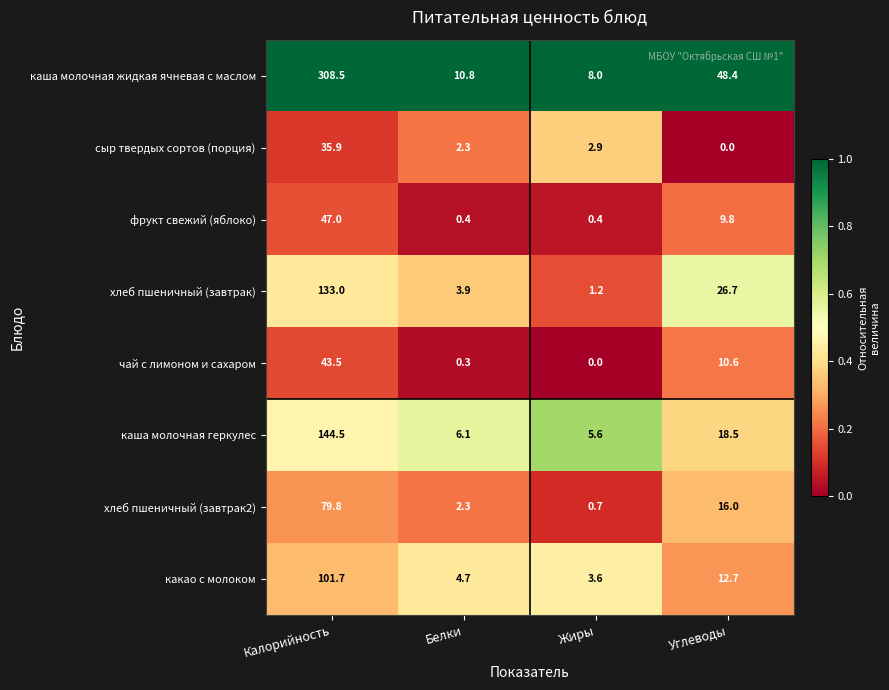

What is the average value of the сыр твердых сортов (порция) series?

10.3